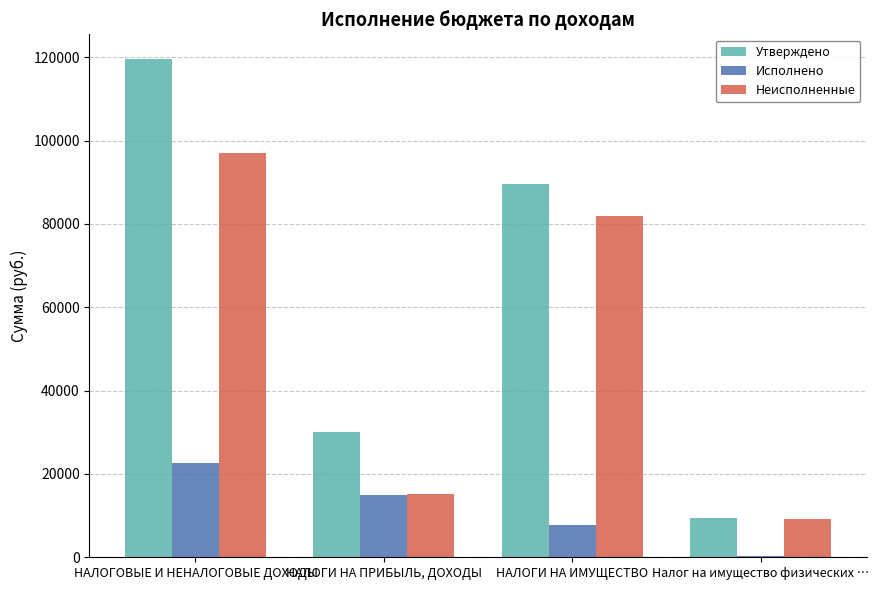

What is the sum of the Неисполненные values at НАЛОГИ НА ИМУЩЕСТВО and НАЛОГОВЫЕ И НЕНАЛОГОВЫЕ ДОХОДЫ?

179037.4